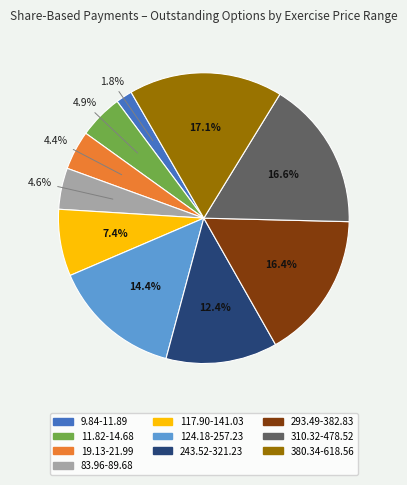

To the nearest percent, what percentage of the pie is 310.32-478.52?

17%